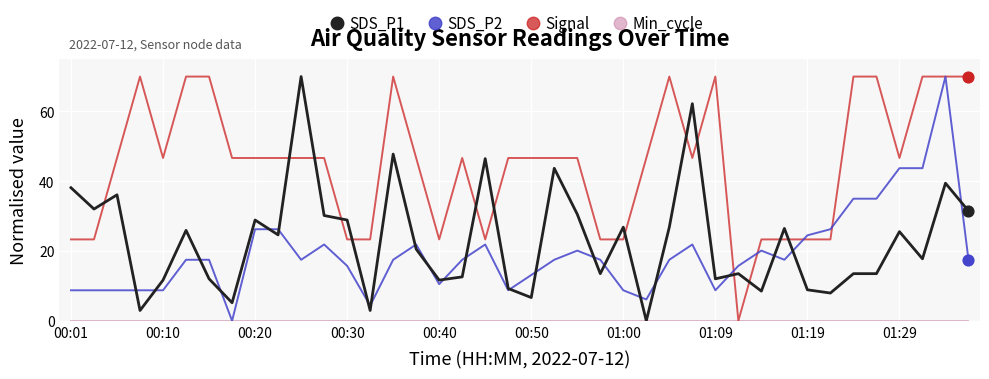

What is the maximum value for SDS_P2?

70.0